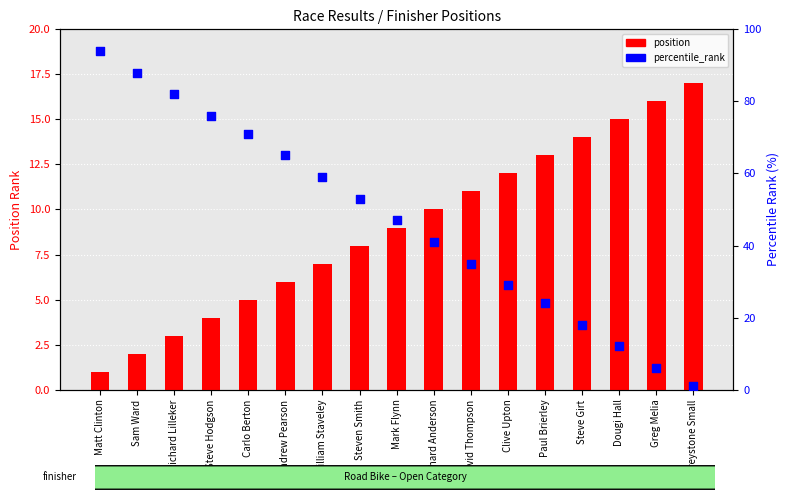

Is the value of percentile_rank at Paul Brierley greater than the value of position at Dougi Hall?

Yes